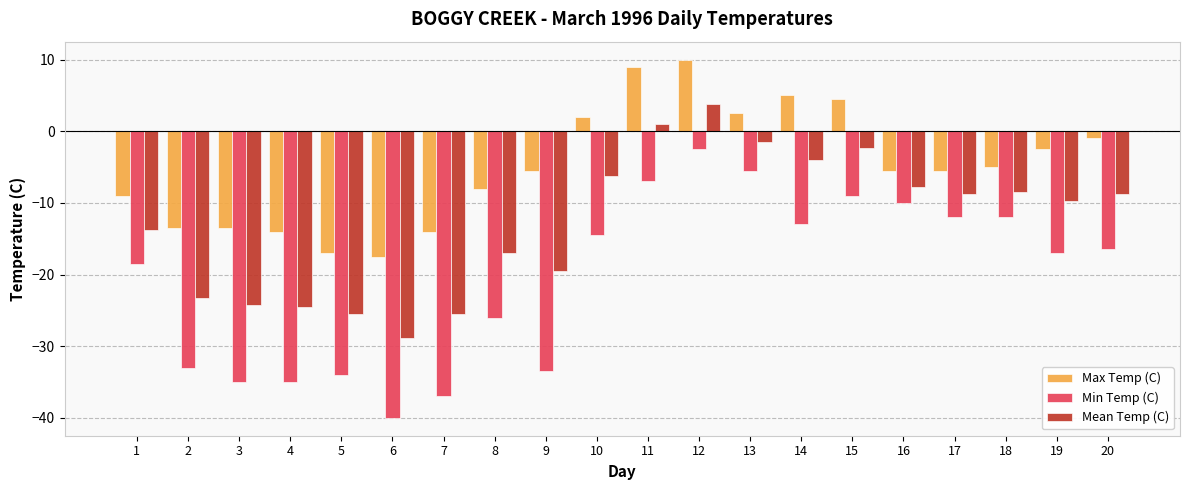

Which category has the lowest value across all series?

6